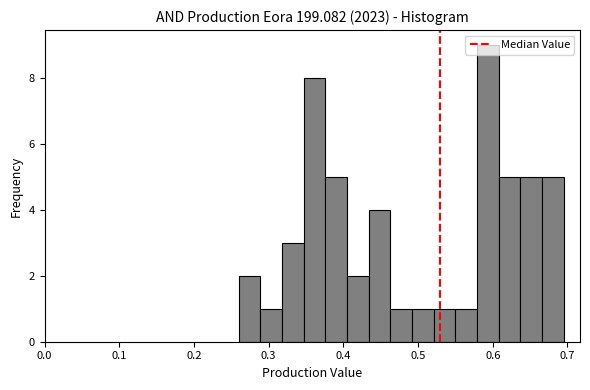

Read against the x-axis, roughly where is the centre of the tallest bar?

0.59